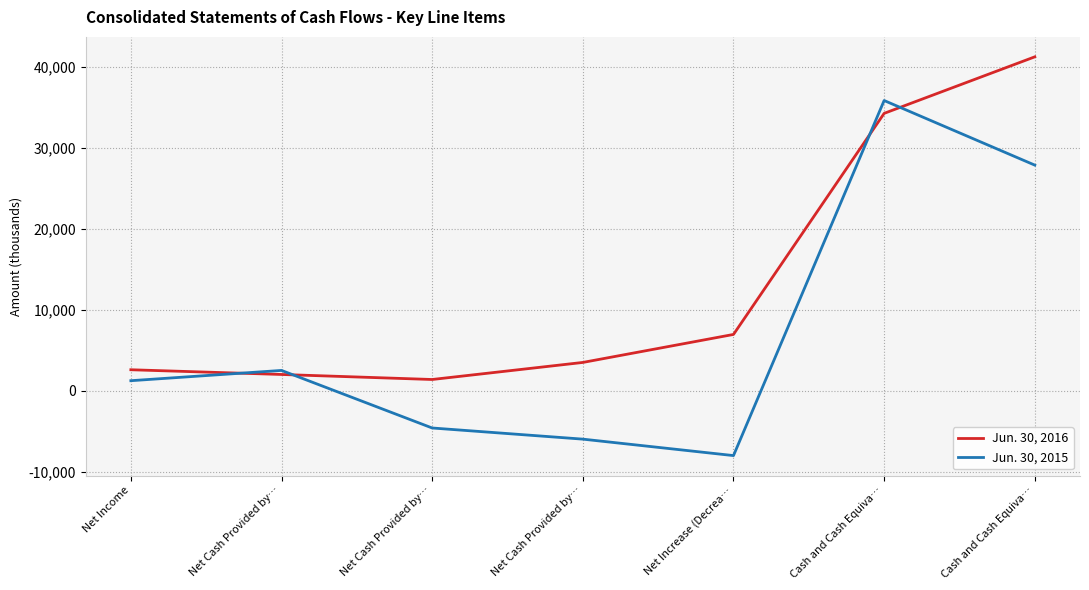

What is the value of the Jun. 30, 2015 point at the 2nd from the left?

2534